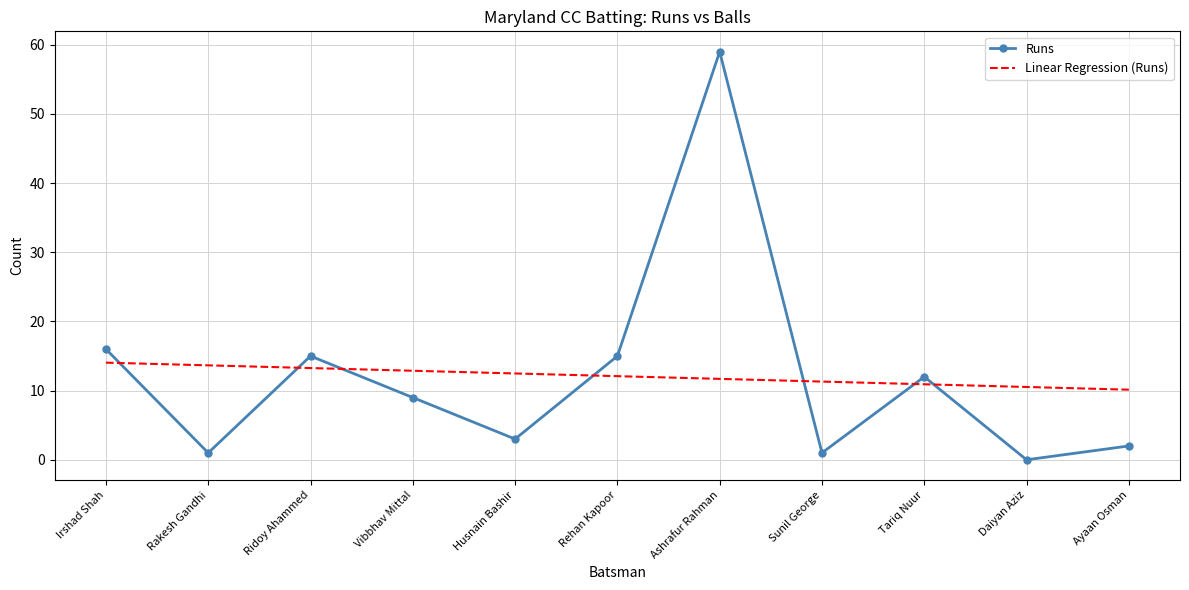

What position from the left is Husnain Bashir?

5